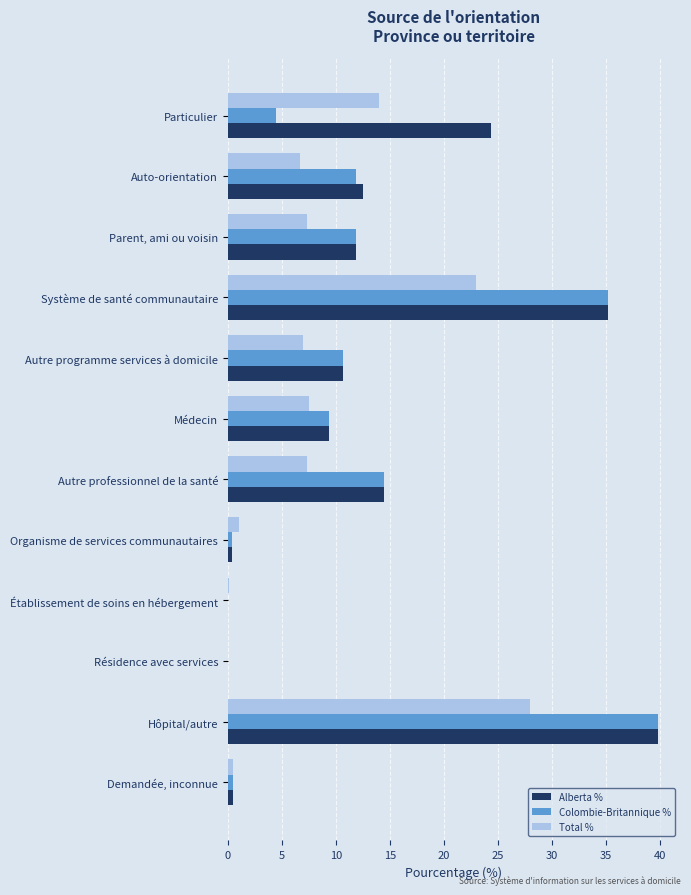

True or false: Alberta % has a value of 9.4 at Médecin.

True